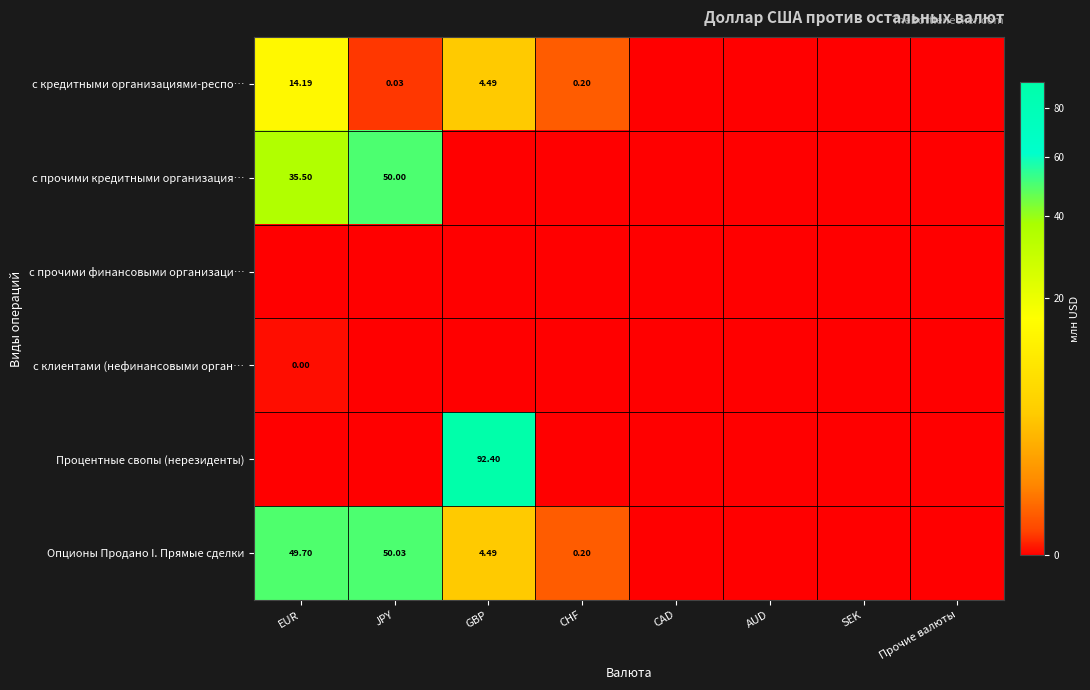

Rank the categories by с прочими финансовыми организаци… value from highest to lowest.

EUR, JPY, GBP, CHF, CAD, AUD, SEK, Прочие валюты